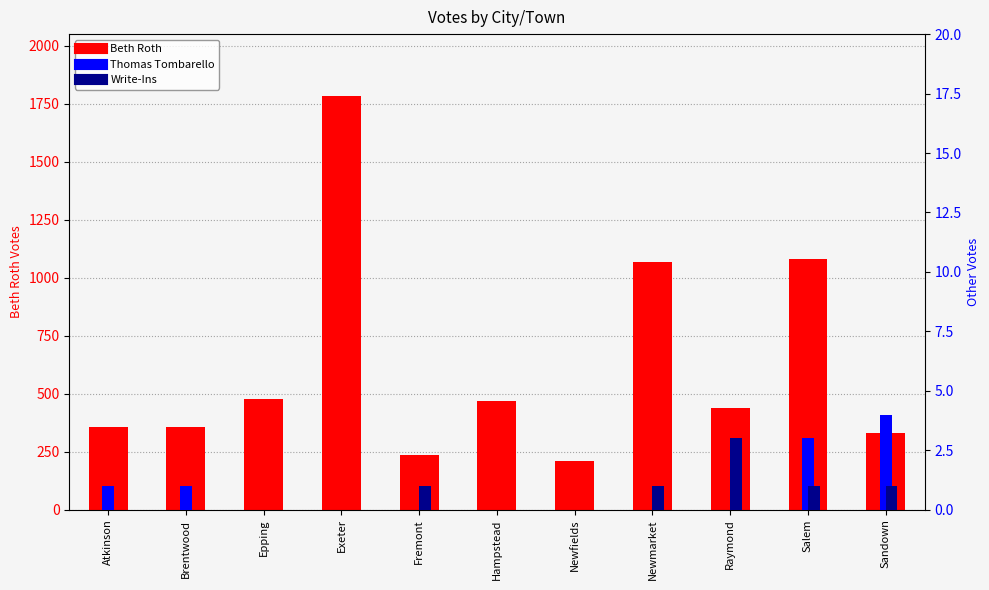

True or false: Write-Ins has a value of -2 at Brentwood.

False